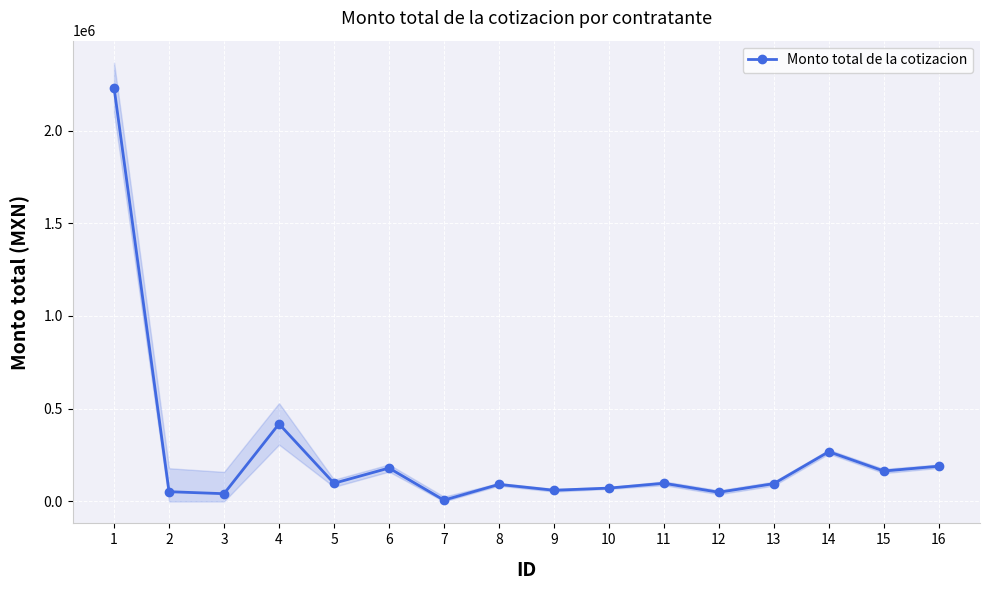

At which category does the chart reach its minimum across all series?

7